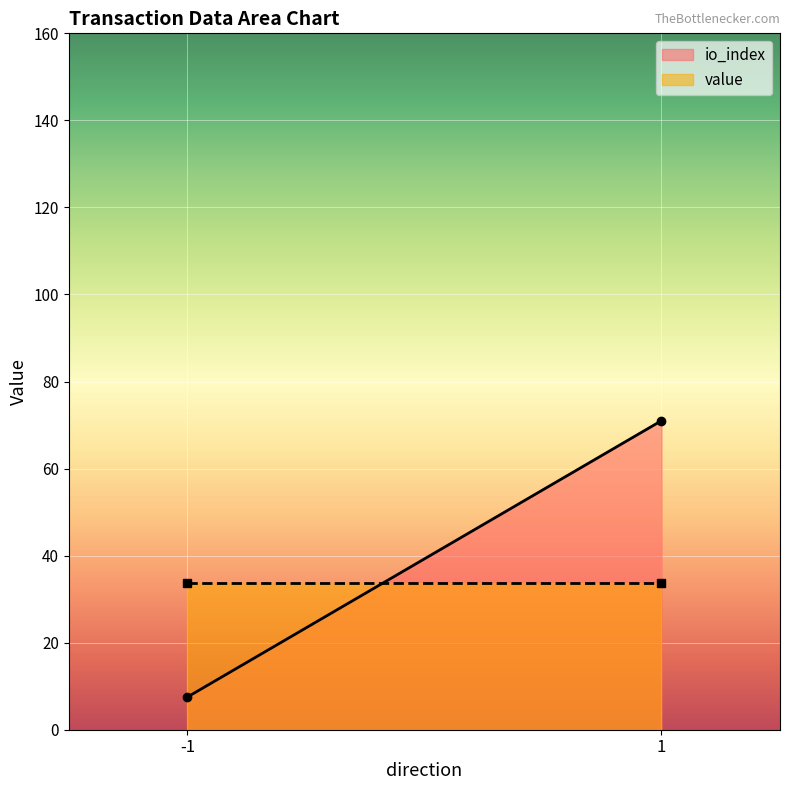

Reading left to right, what are all the values shown in this chart?

io_index: -1=7.5	1=71.0
value: -1=33.8	1=33.8